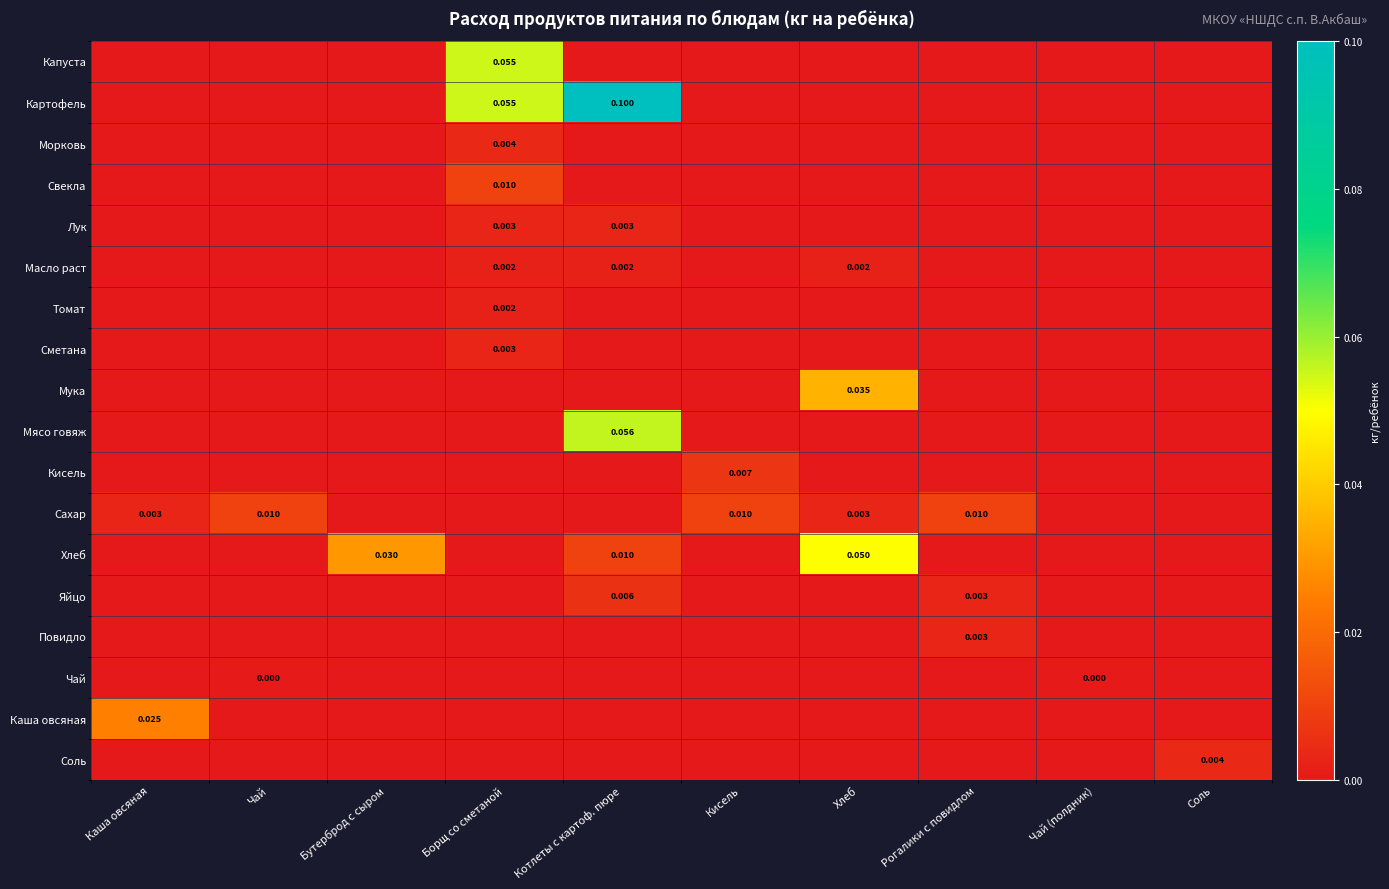

Which series has the widest spread of values?

Картофель